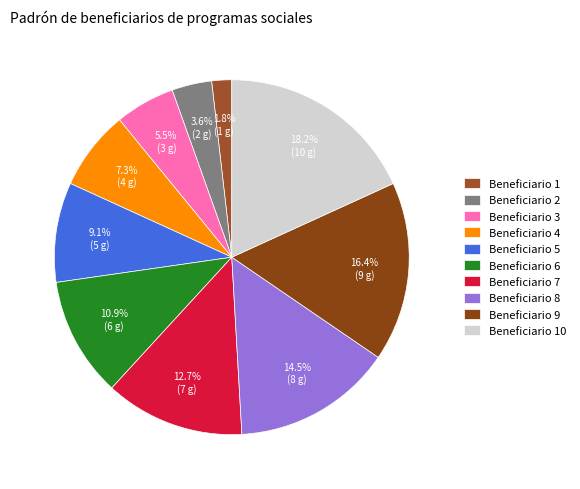

Rank the categories by value from lowest to highest.

Beneficiario 1, Beneficiario 2, Beneficiario 3, Beneficiario 4, Beneficiario 5, Beneficiario 6, Beneficiario 7, Beneficiario 8, Beneficiario 9, Beneficiario 10